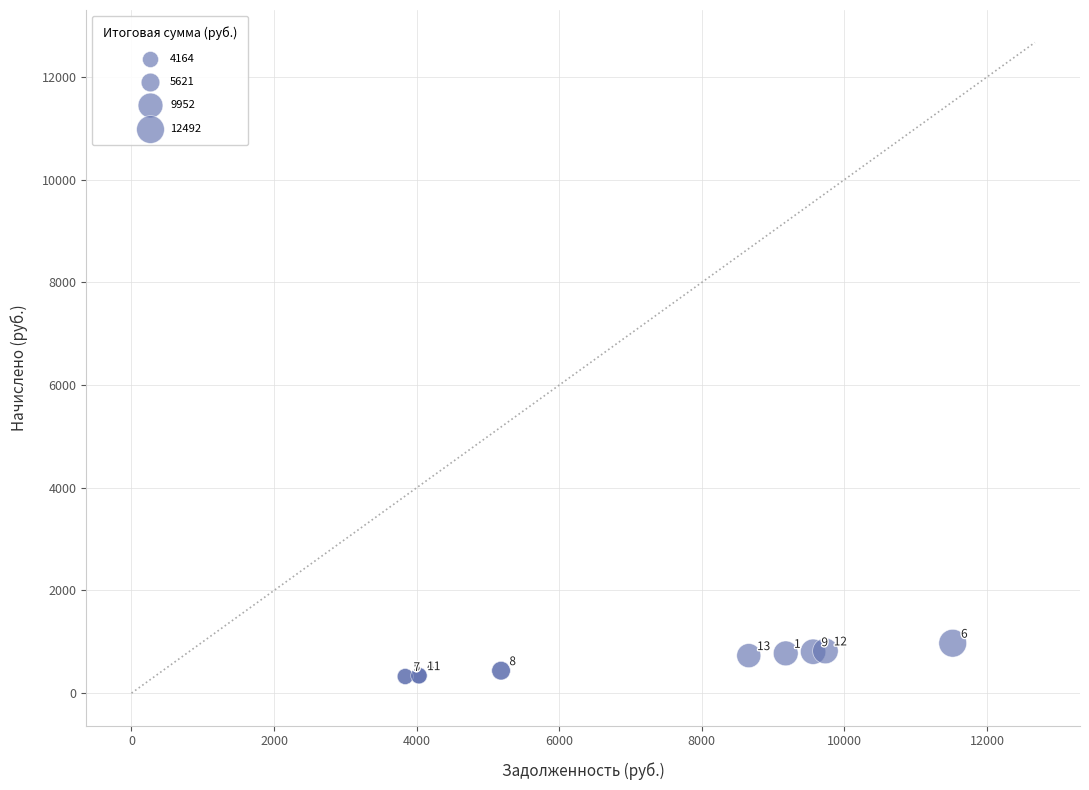

What Y value in the scatter plot is closest to 648?

730.6